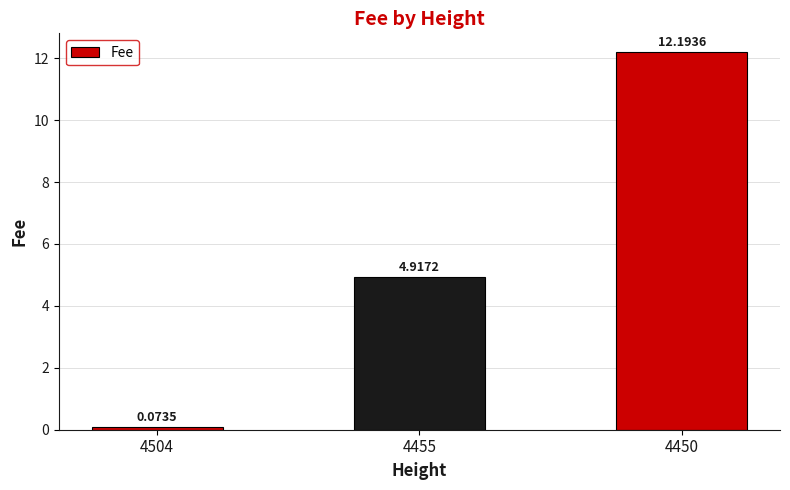

What is the change in value from 4455 to 4450?

+7.3